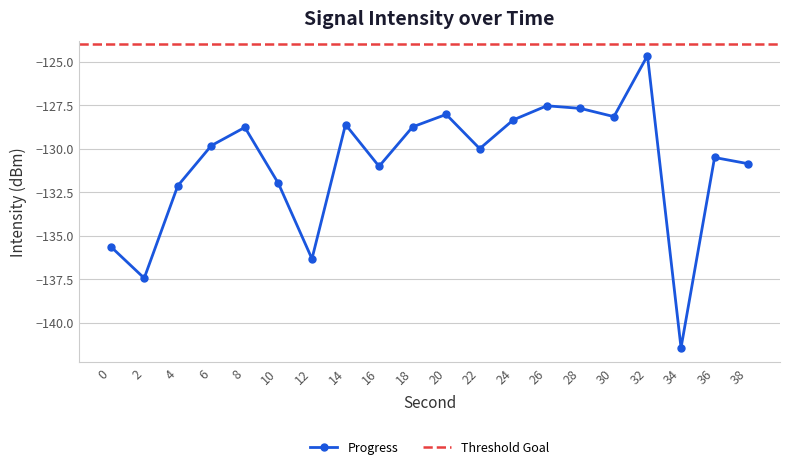

What is the value of the 4th point from the left?

-129.8